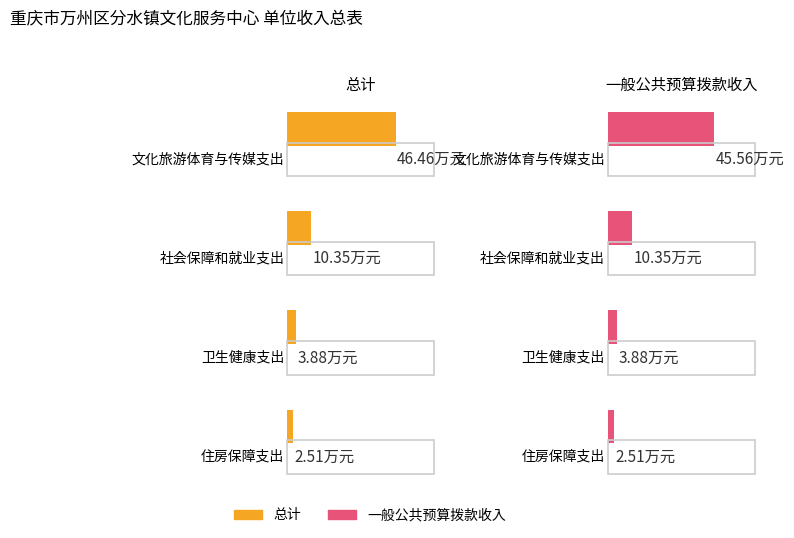

What is the difference between the highest and lowest values at 文化旅游体育与传媒支出?

0.9